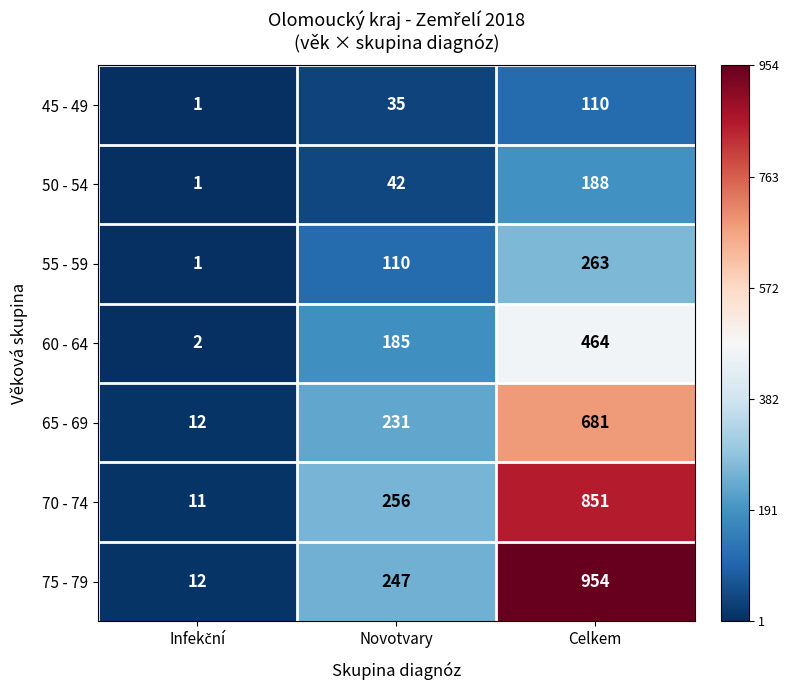

How many distinct data groups are displayed?

7